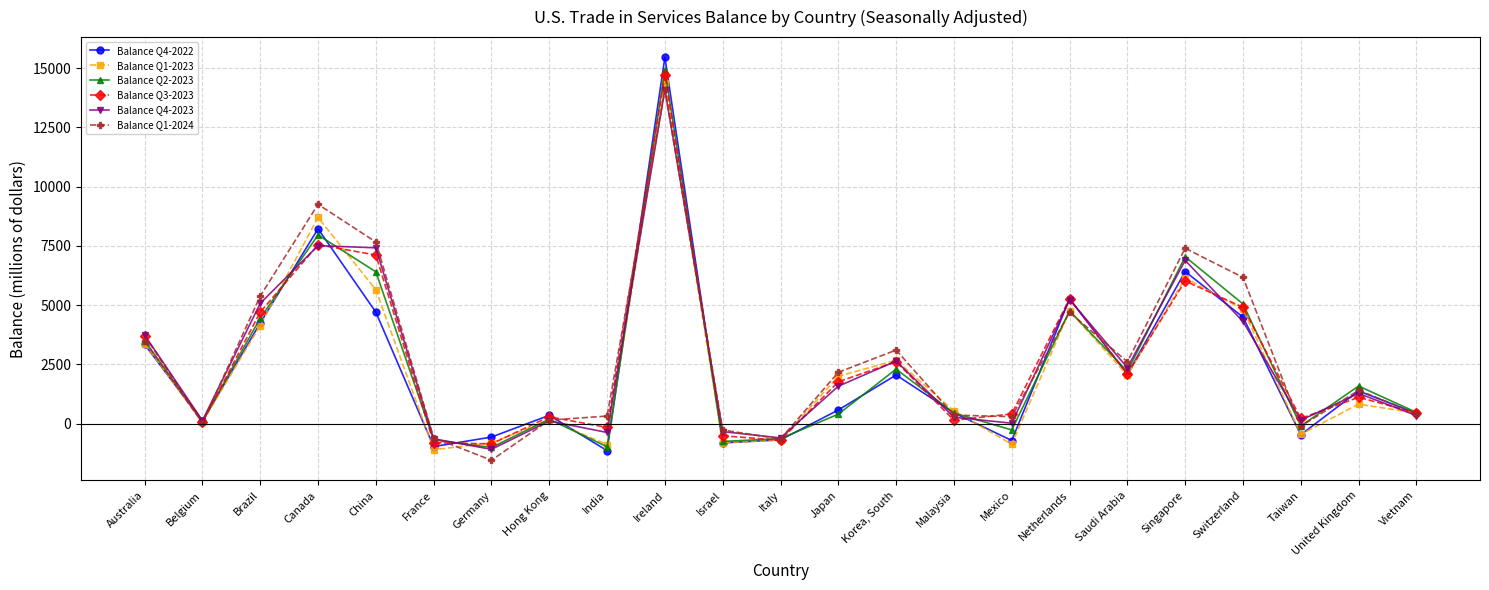

Is this an area chart (filled region under the line)?

No